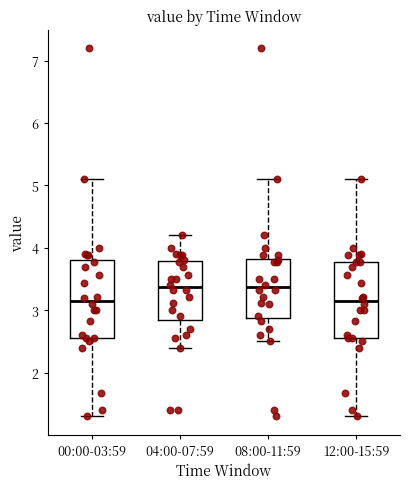

Where does the upper whisker of the box for 08:00-11:59 end on the y-axis? The values are not printed on the chart, so give them approximately, as read against the axis.

5.1